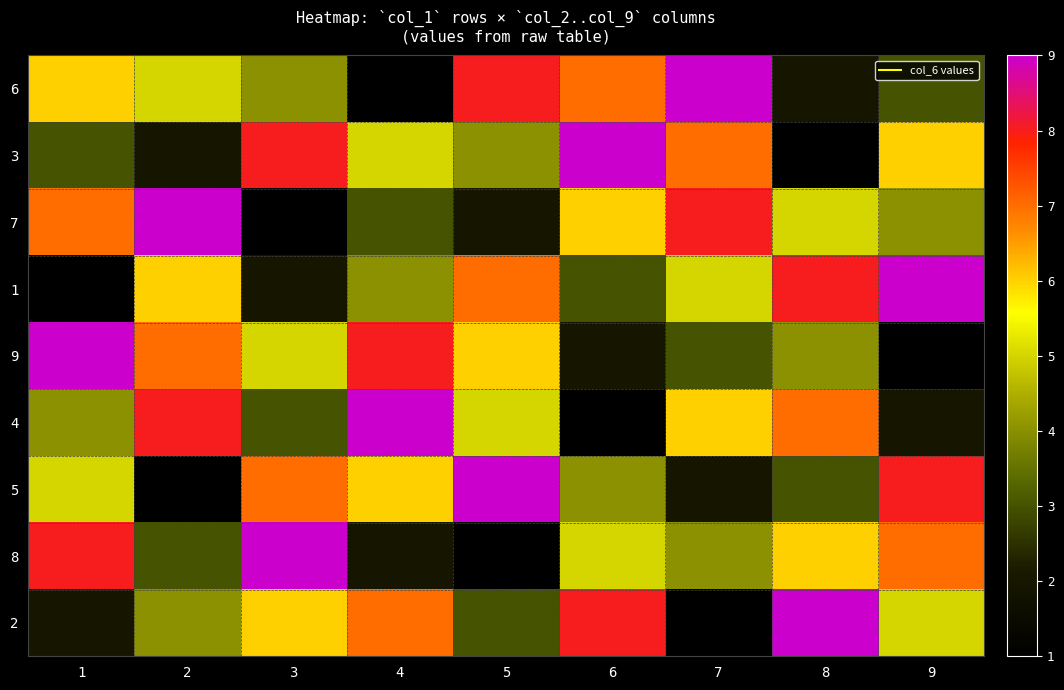

Rank the series at 3 from highest to lowest value.

8, 3, 5, 2, 9, 6, 4, 1, 7